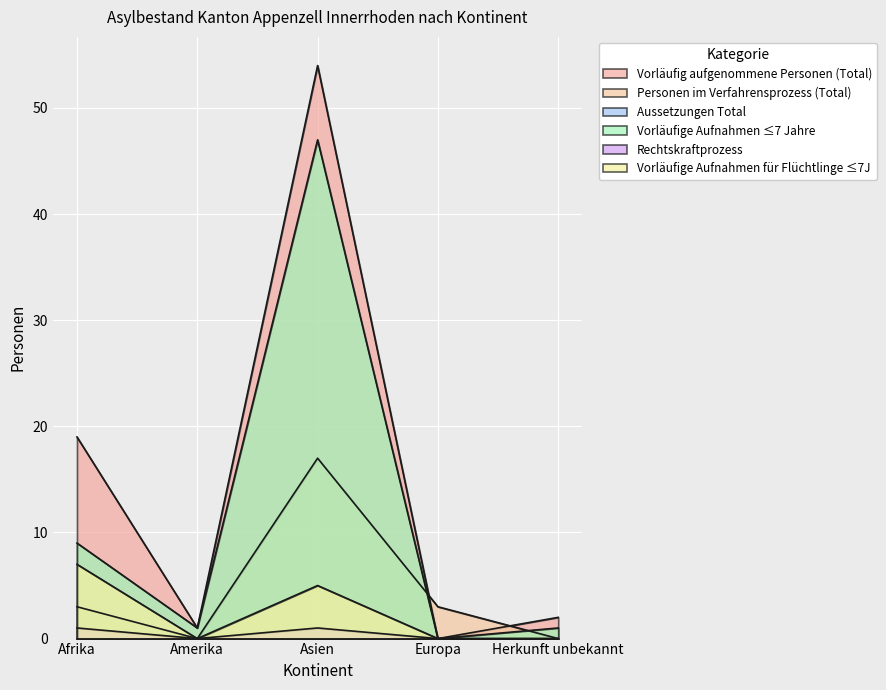

At which category is the sum across all series the highest?

Asien